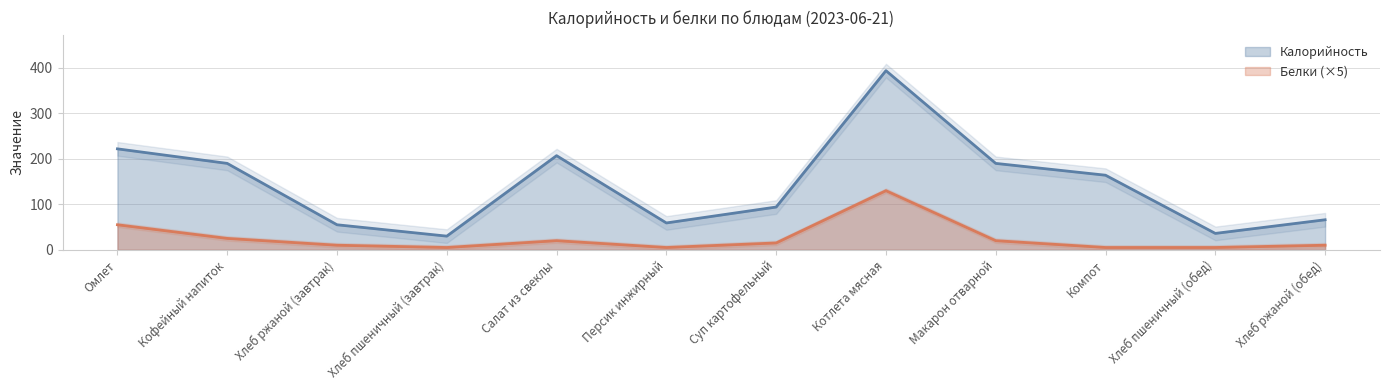

True or false: Белки has a value of 5 at Компот.

True